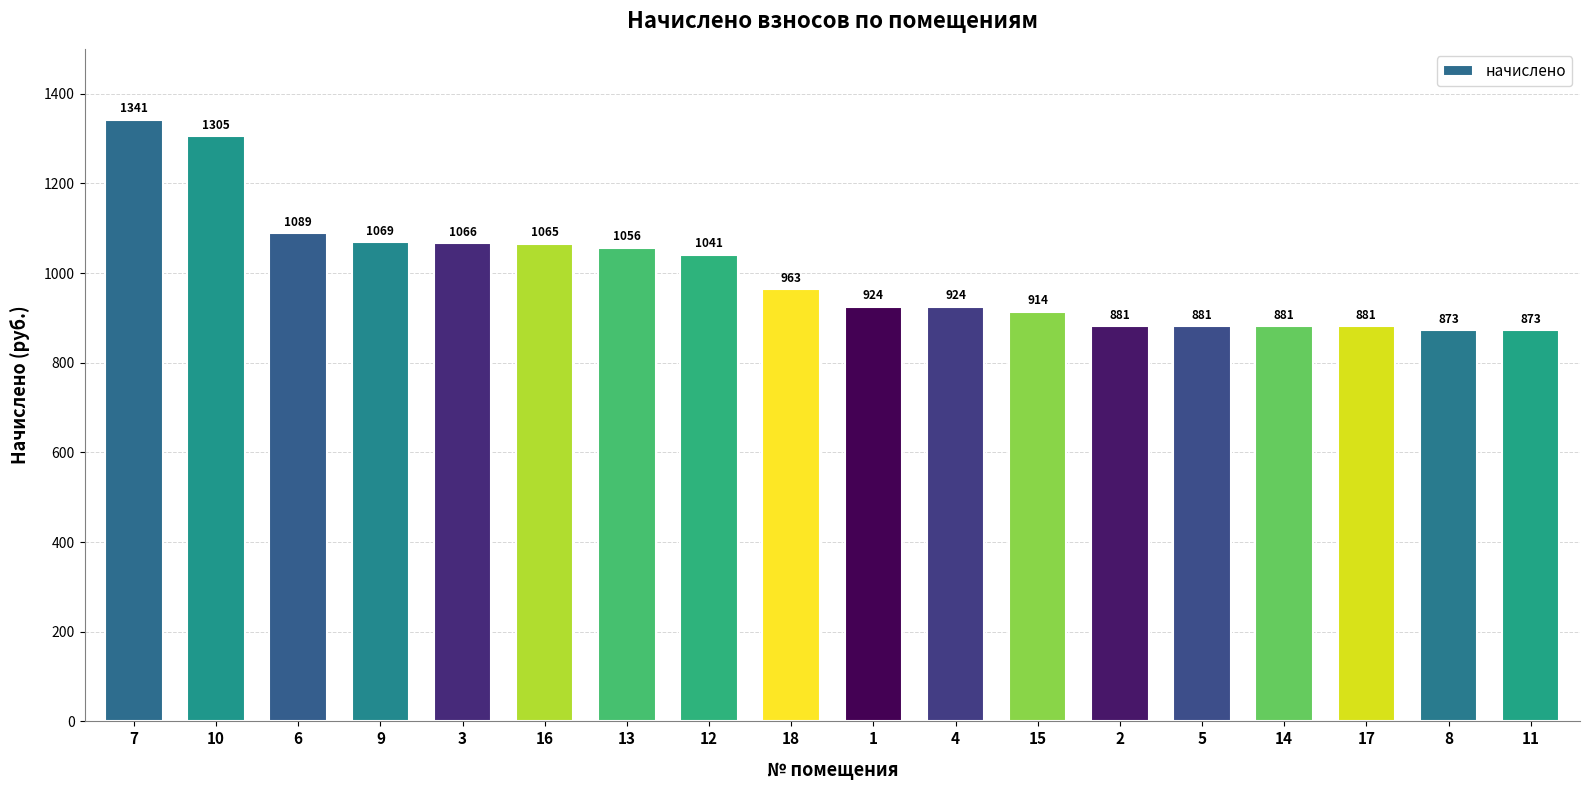

How many bars are there in total?

18